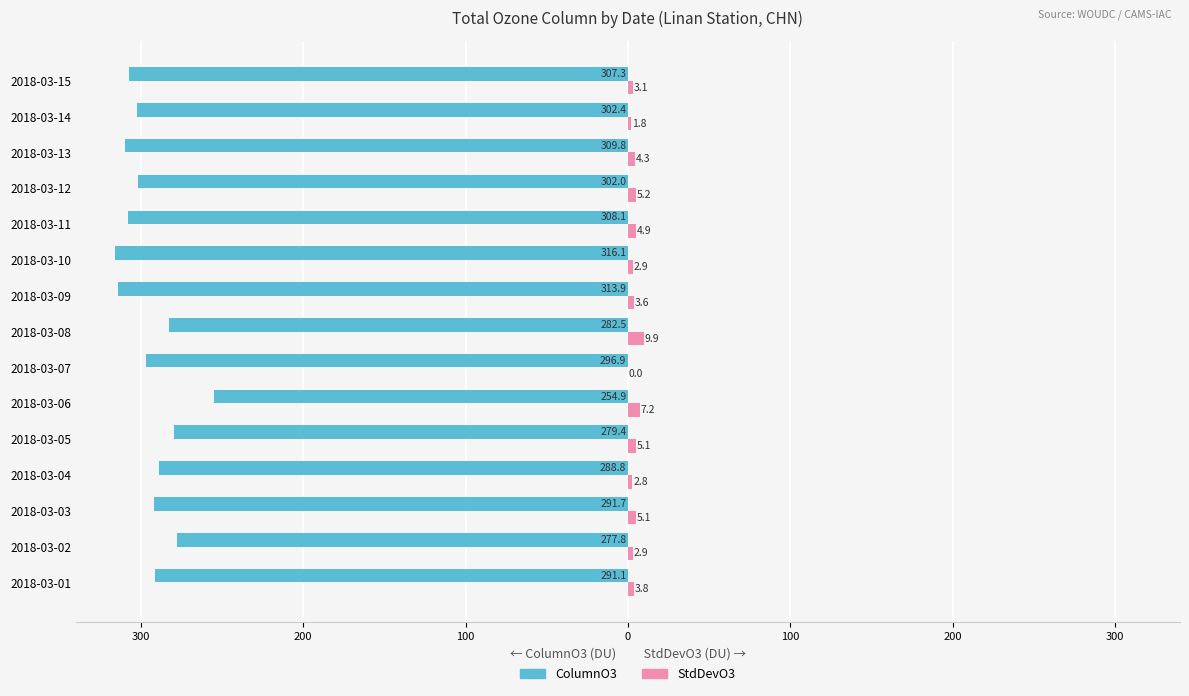

What is the difference between the maximum and minimum values in the ColumnO3 series?

61.2